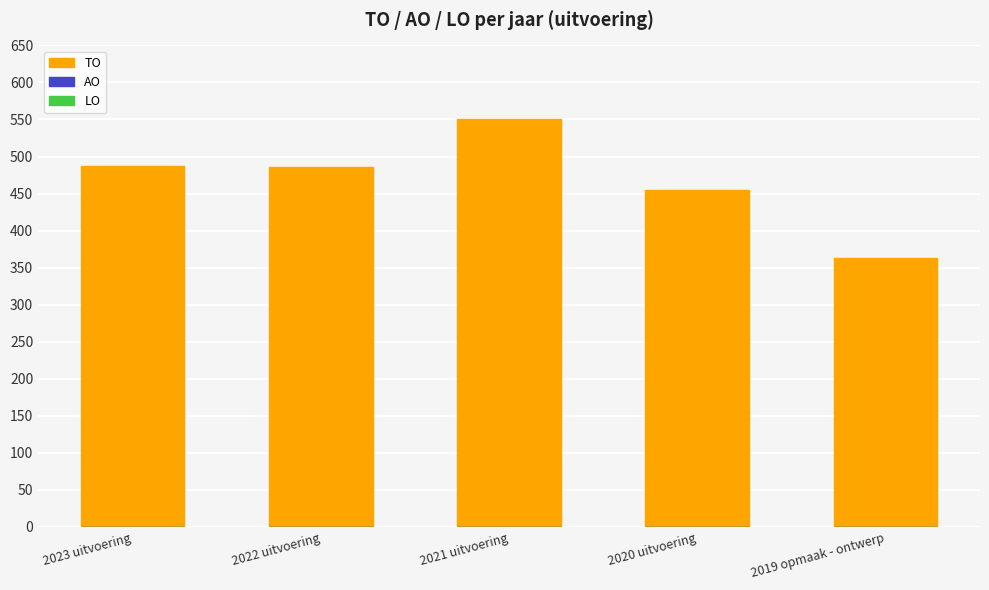

What is the average value?

468